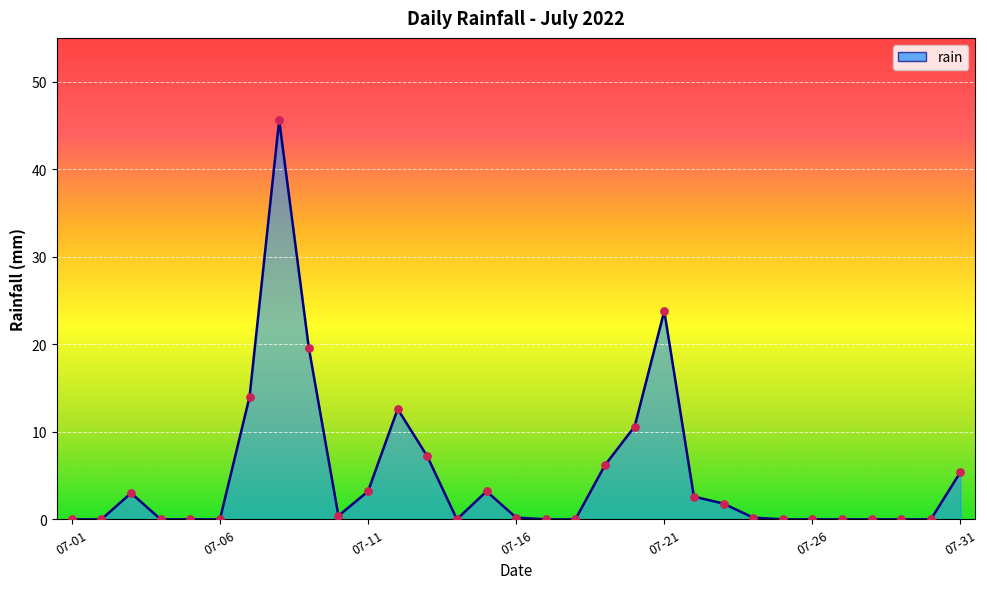

Between 9 and 27, which is larger?

9